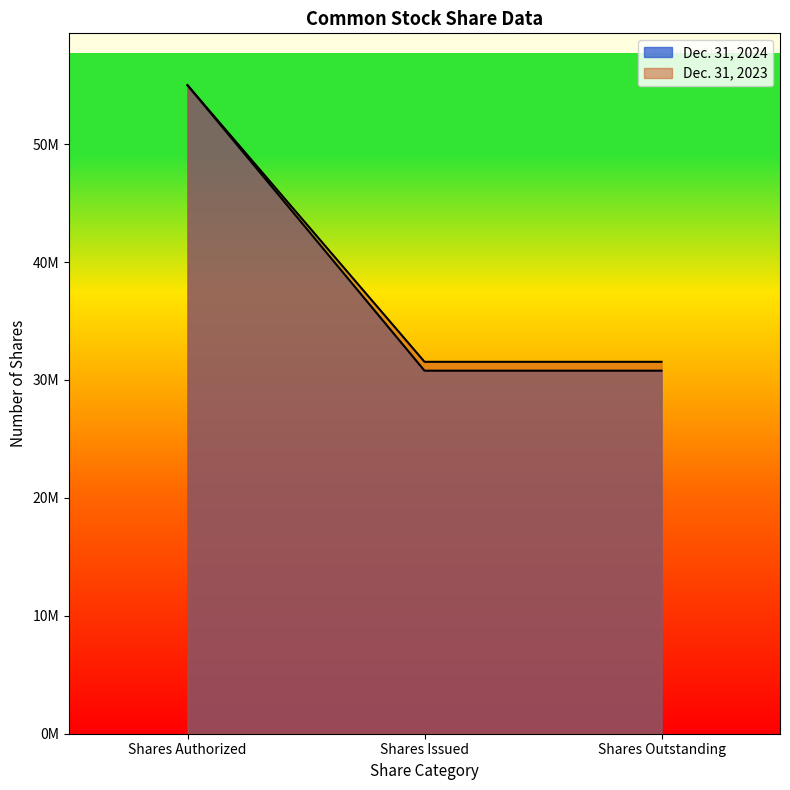

Reading left to right, extract all data points from this chart.

Dec. 31, 2024: 55000000	30788639	30788639
Dec. 31, 2023: 55000000	31542001	31542001